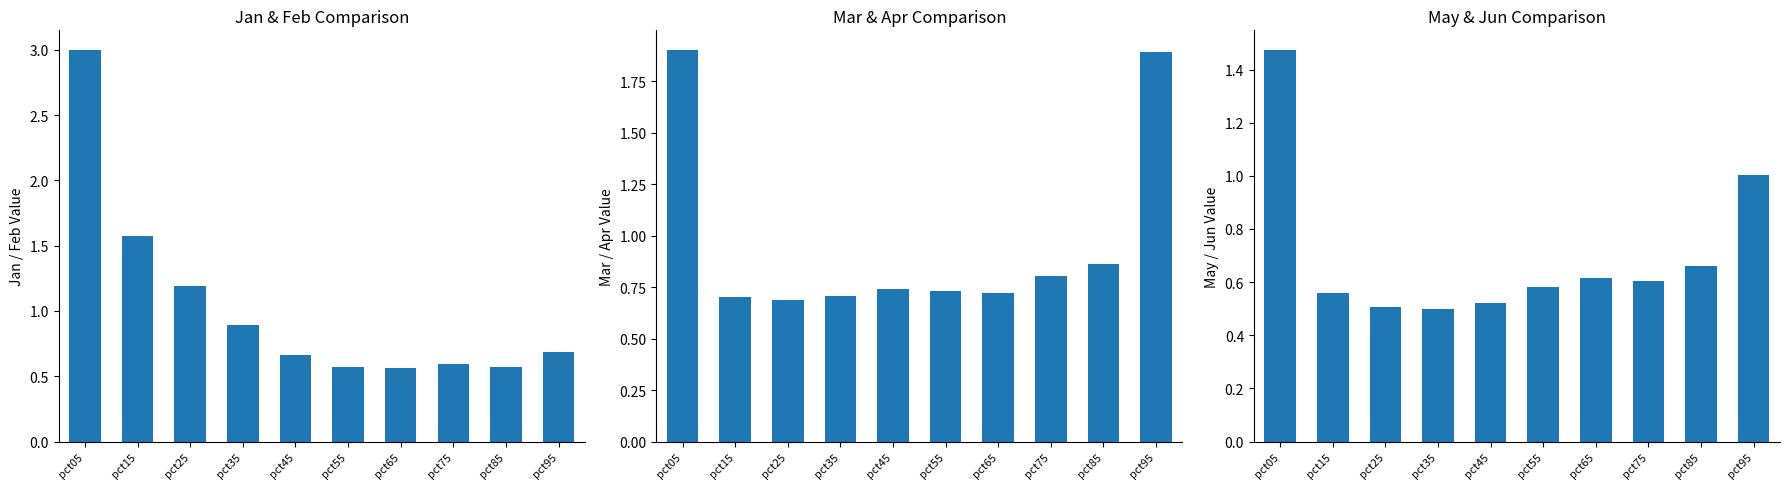

Reading left to right, transcribe all the data shown in this chart.

Jan: 3.0	1.6	1.2	0.9	0.7	0.6	0.6	0.6	0.6	0.7
Mar: 1.9	0.7	0.7	0.7	0.7	0.7	0.7	0.8	0.9	1.9
May: 1.5	0.6	0.5	0.5	0.5	0.6	0.6	0.6	0.7	1.0